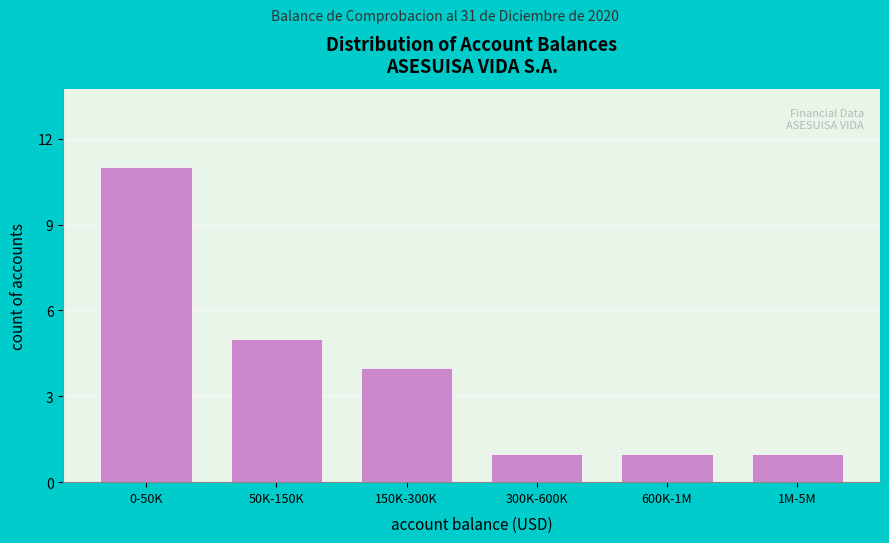

Reading left to right, transcribe all the data shown in this chart.

0-50K=11	50K-150K=5	150K-300K=4	300K-600K=1	600K-1M=1	1M-5M=1